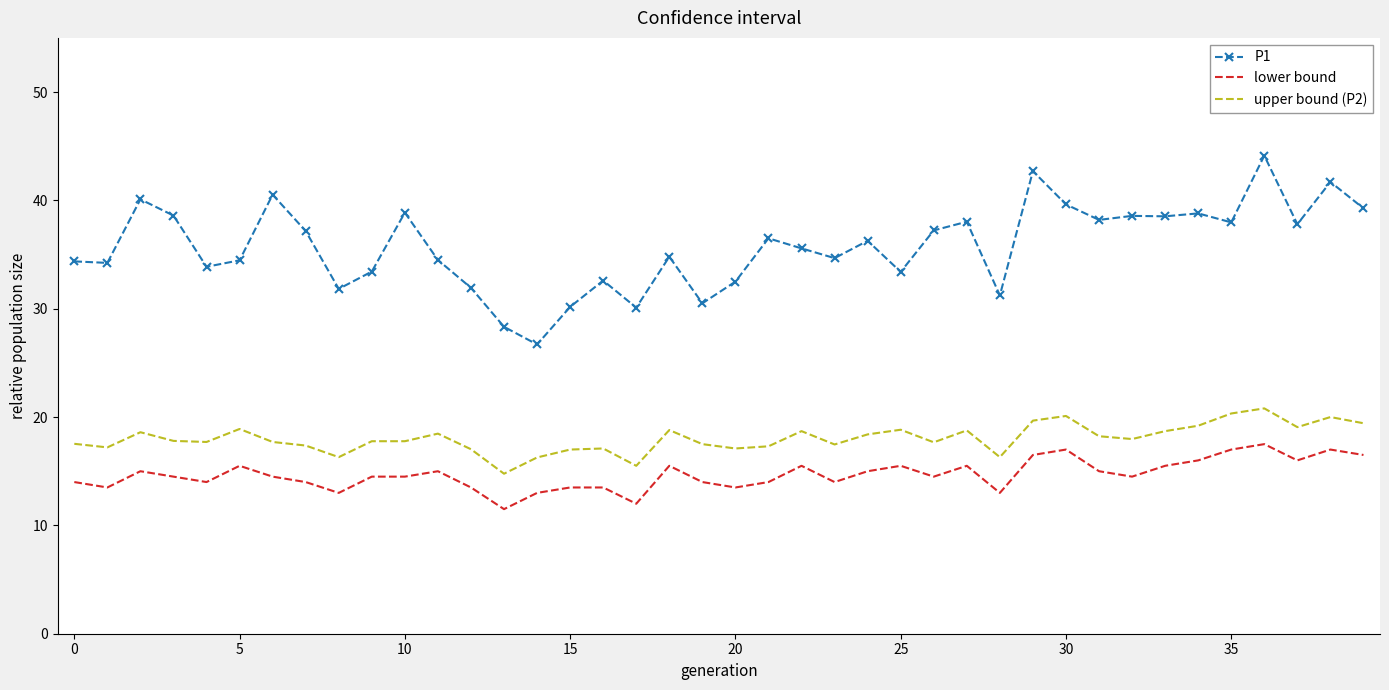

True or false: lower bound and upper bound (P2) cross at least once.

False